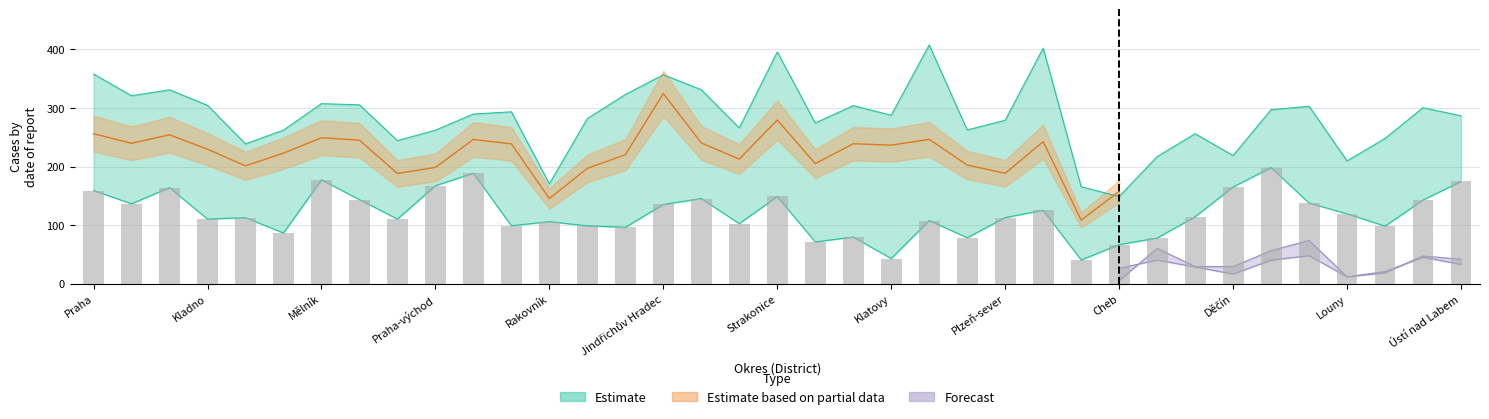

What is the average value of the 7denní počet diagnostických testů/100k (Estimate upper) series?

284.0